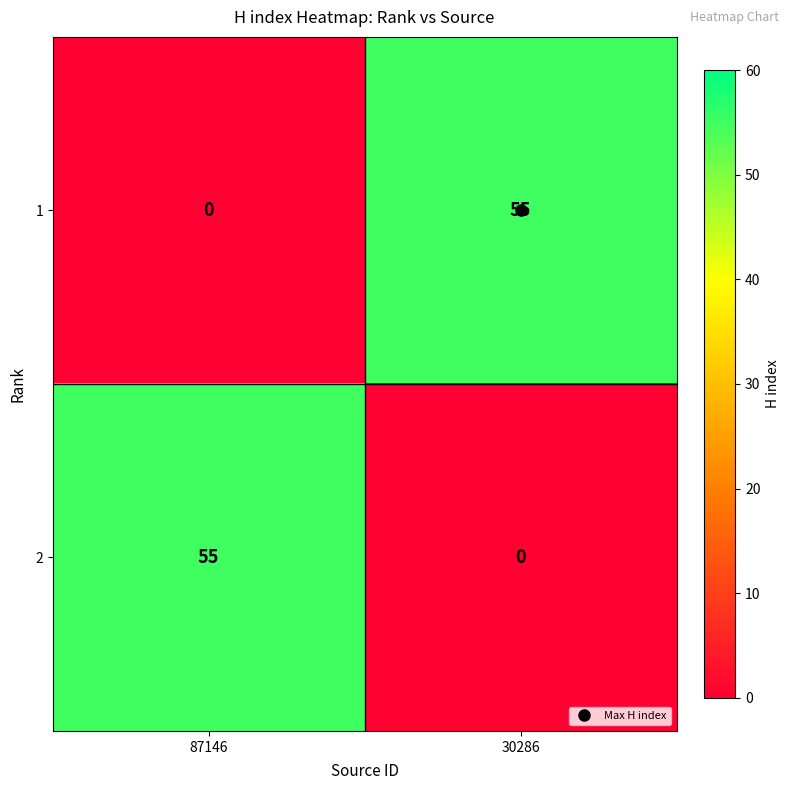

Is the value of 2 at 30286 greater than the value of 1 at 30286?

No